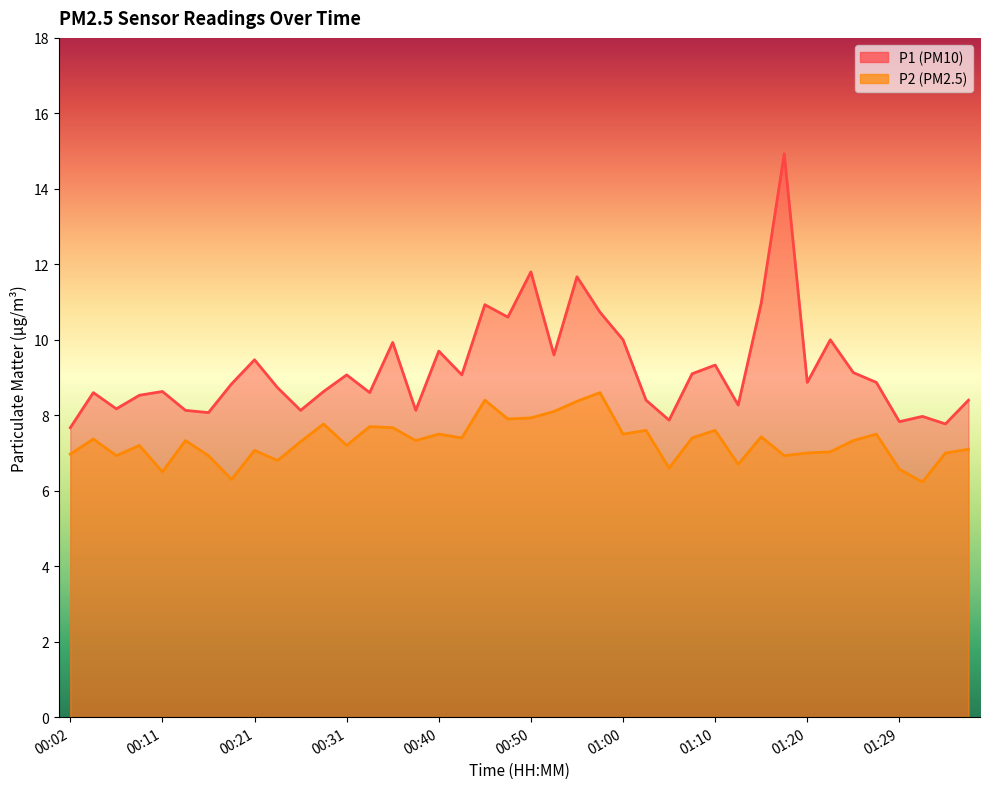

True or false: P1 has more than 0 interior local peaks.

True